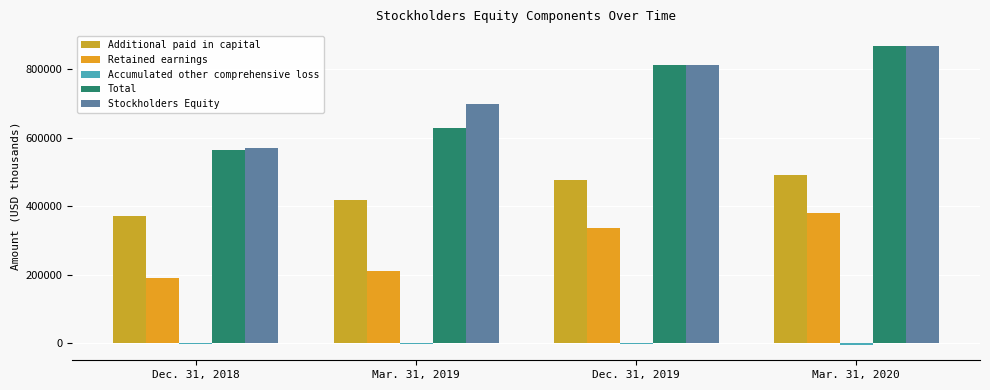

The value of Retained earnings at Mar. 31, 2020 is 379930. True or false?

True